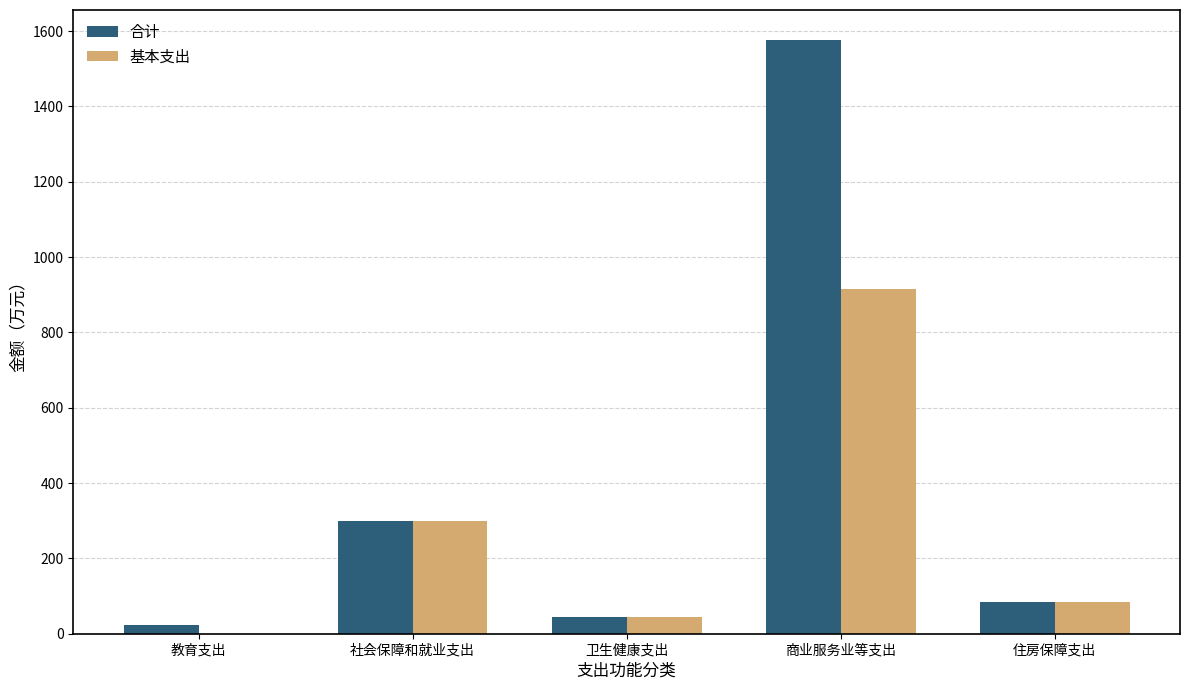

The value of 合计 at 卫生健康支出 is 43.5. True or false?

True